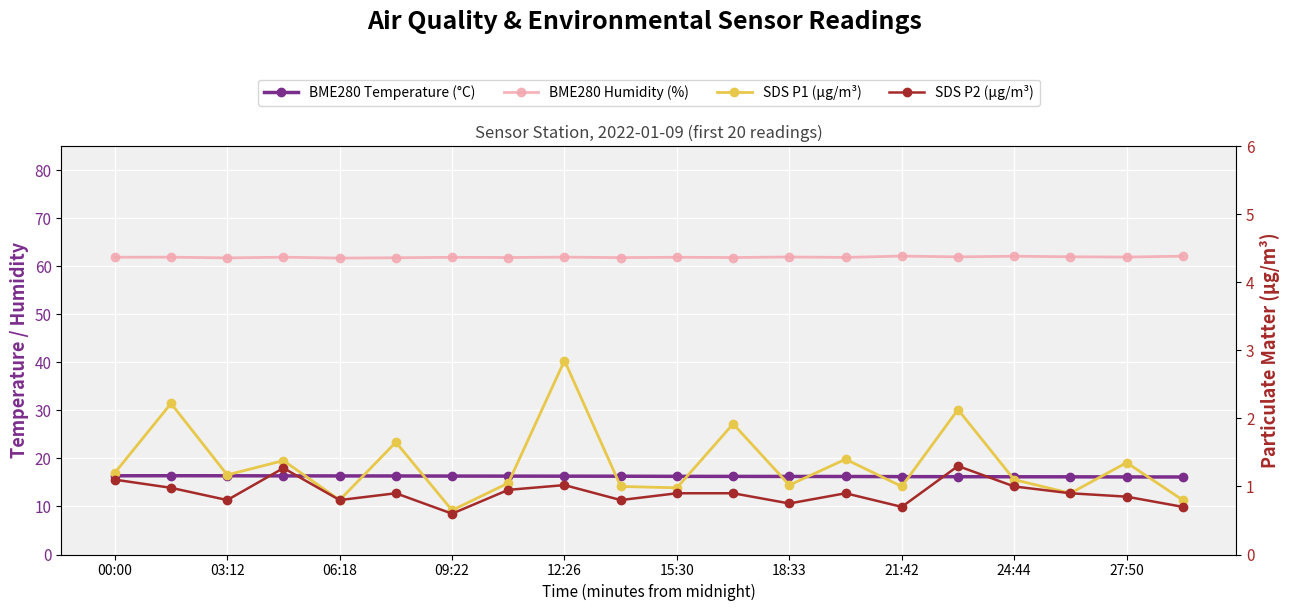

Is the value of SDS P1 (µg/m³) at 15:30 greater than the value of BME280 Humidity (%) at 17?

No